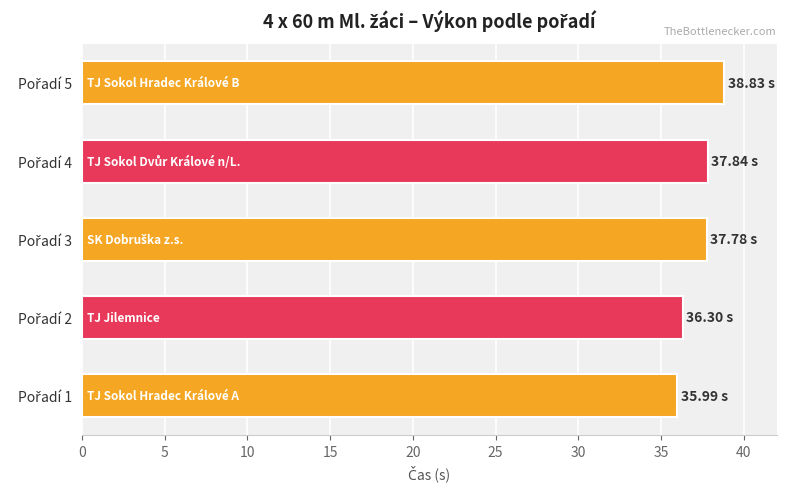

What is the average value?

37.3